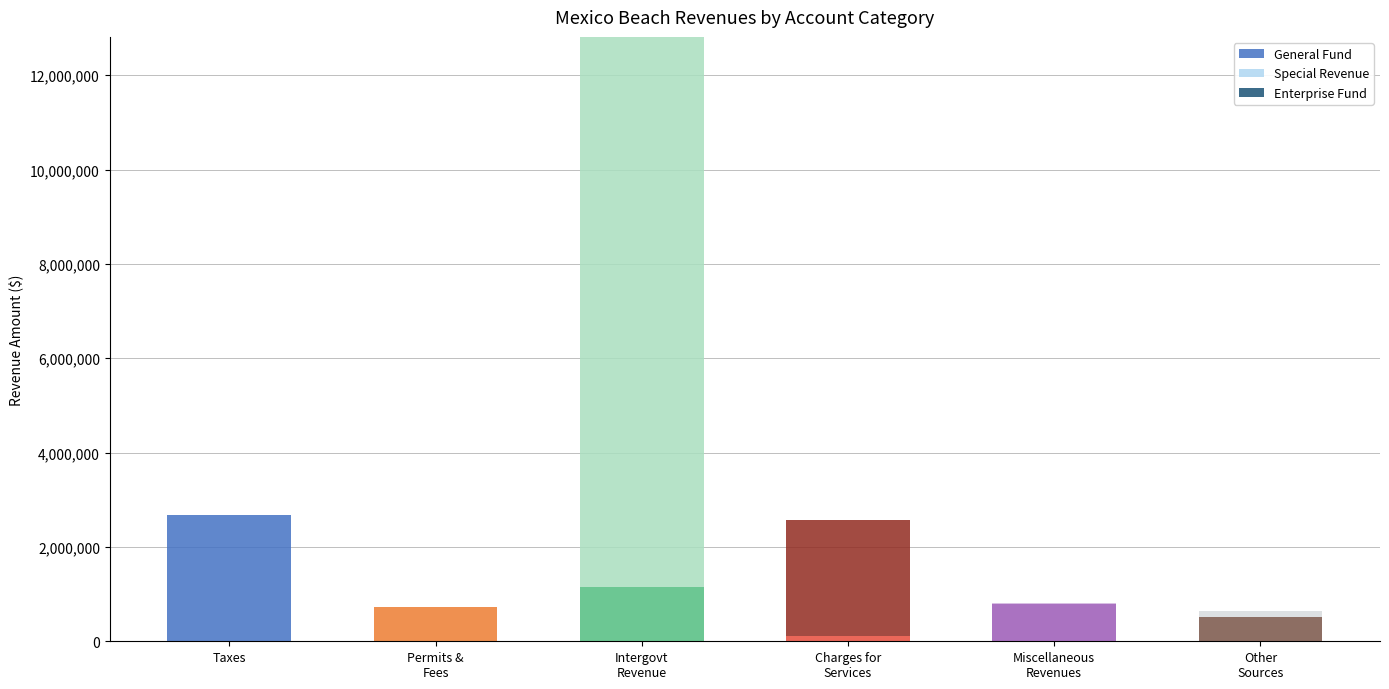

At which label does General Fund reach its peak?

Taxes